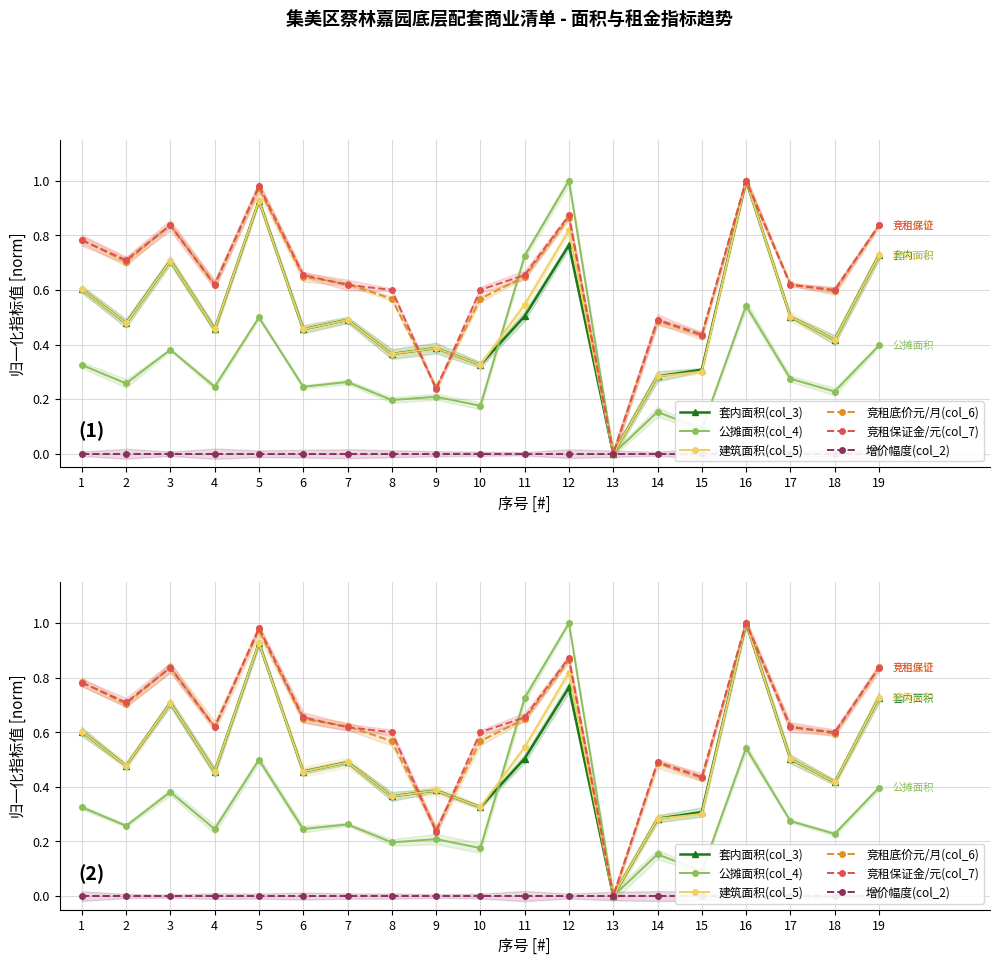

At how many categories does at least one series exceed 0?

18